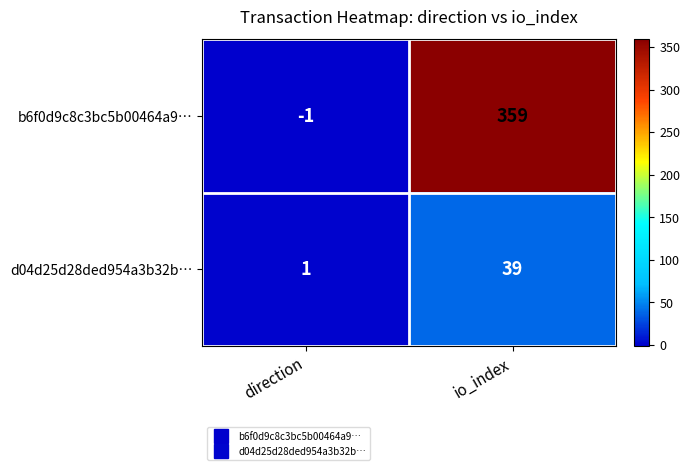

What is the sum of the d04d25d28ded954a3b32b… values at direction and io_index?

40